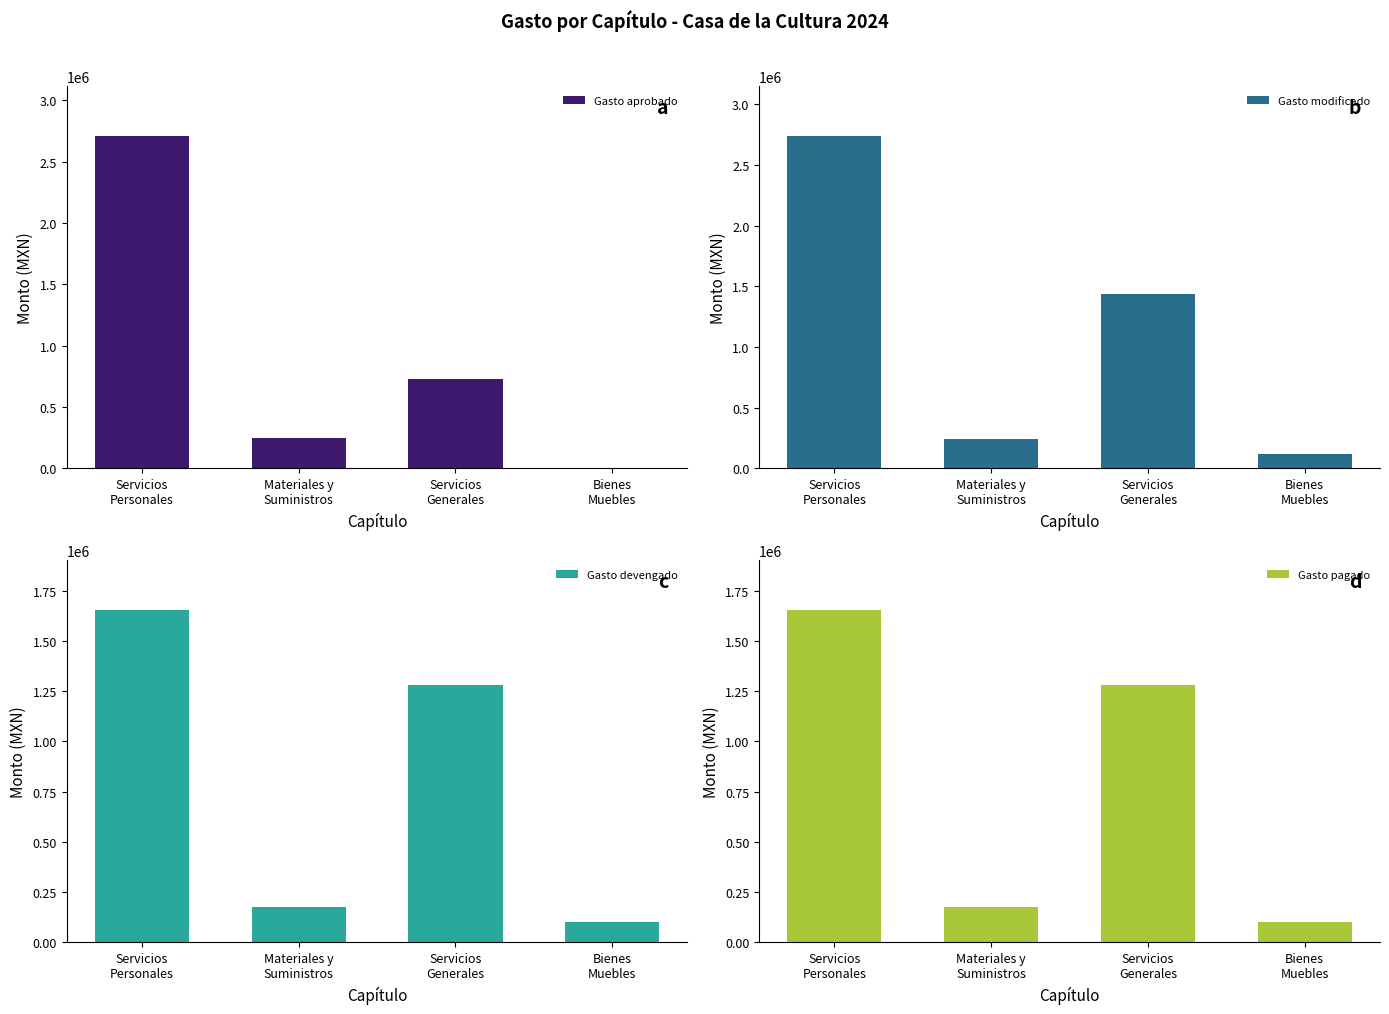

At which category is the sum across all series the highest?

Servicios
Personales